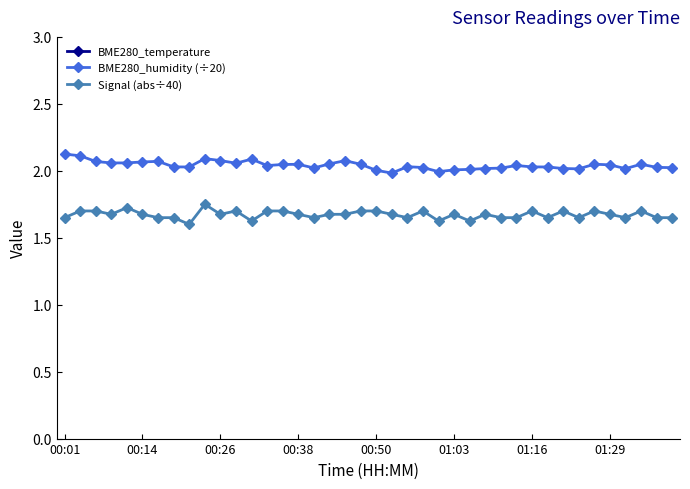

What position from the left is 31?

32